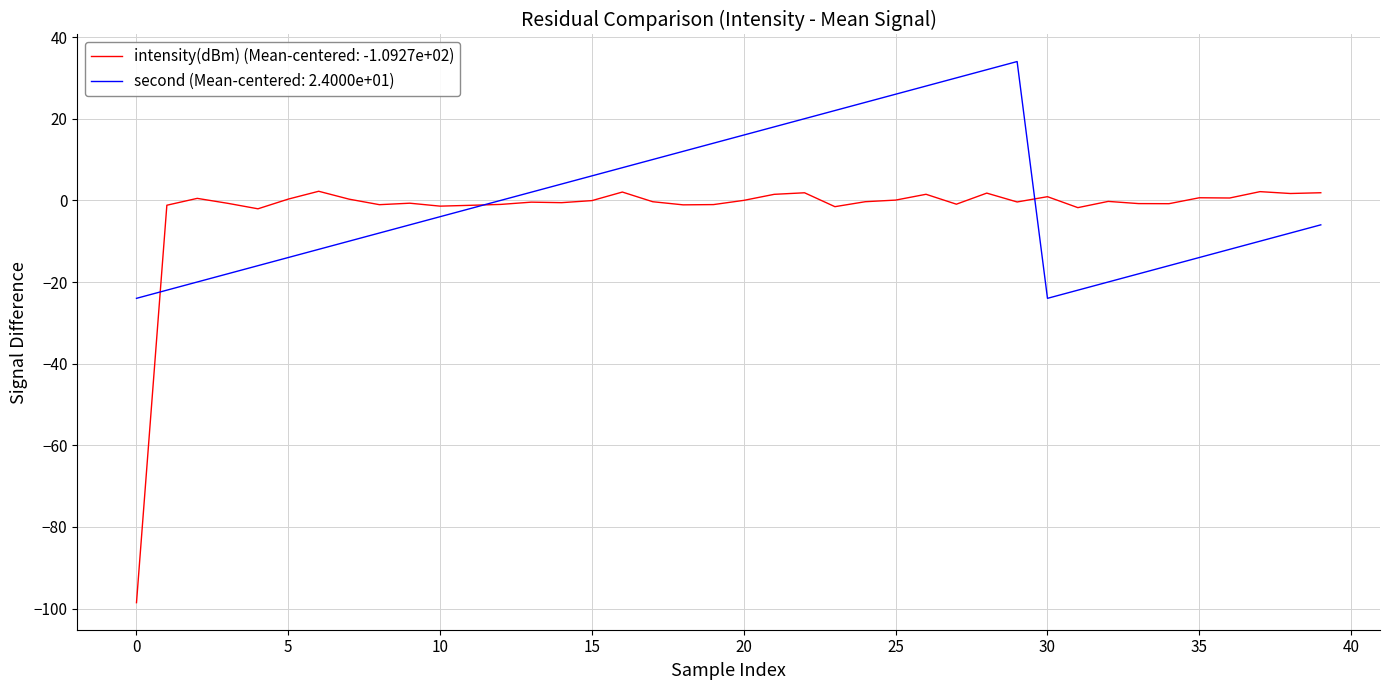

Rank the series by their maximum value, from lowest to highest.

intensity(dBm) (Mean-centered: -1.0927e+02), second (Mean-centered: 2.4000e+01)